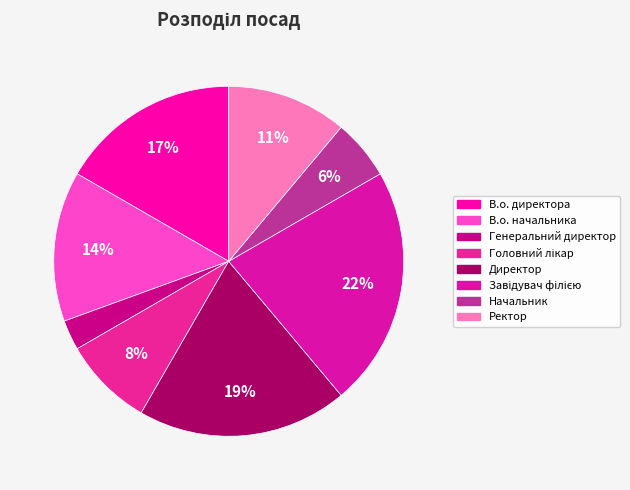

To the nearest percent, what is the average slice percentage?

12%